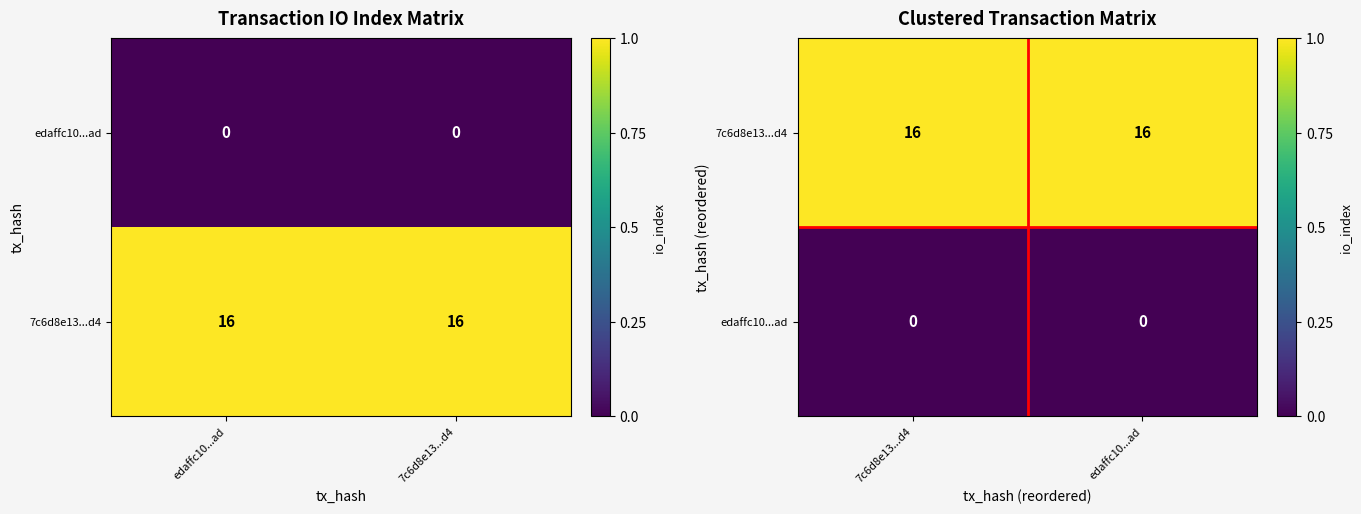

Is the value of edaffc10...ad at 7c6d8e13...d4 greater than the value of 7c6d8e13...d4 at 7c6d8e13...d4?

No